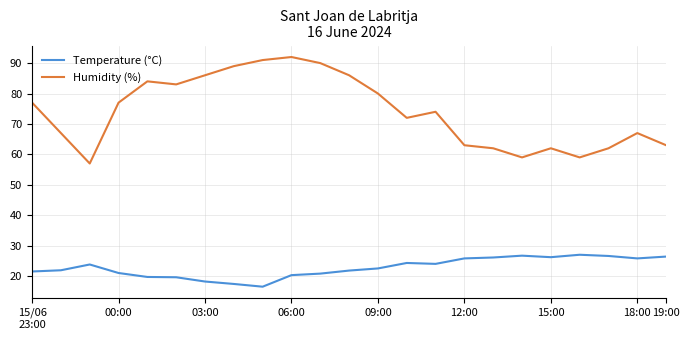

Which series has the largest range (max minus min)?

Humidity (%)